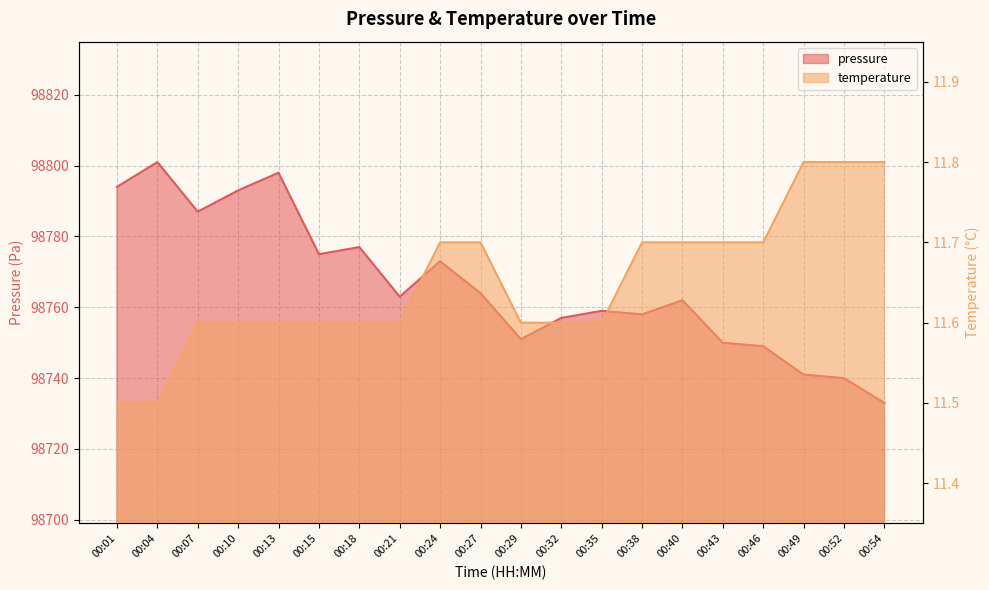

At which category is the sum across all series the highest?

00:04